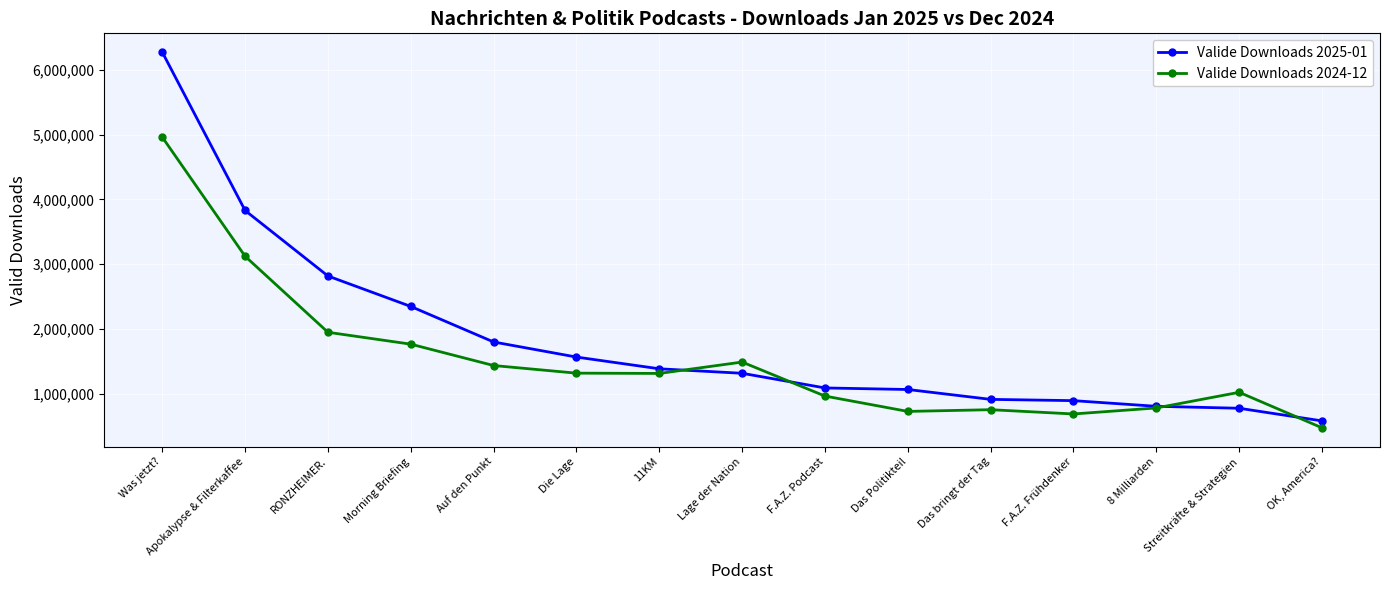

The Valide Downloads 2024-12 series shows 1317402 at Die Lage. True or false?

True